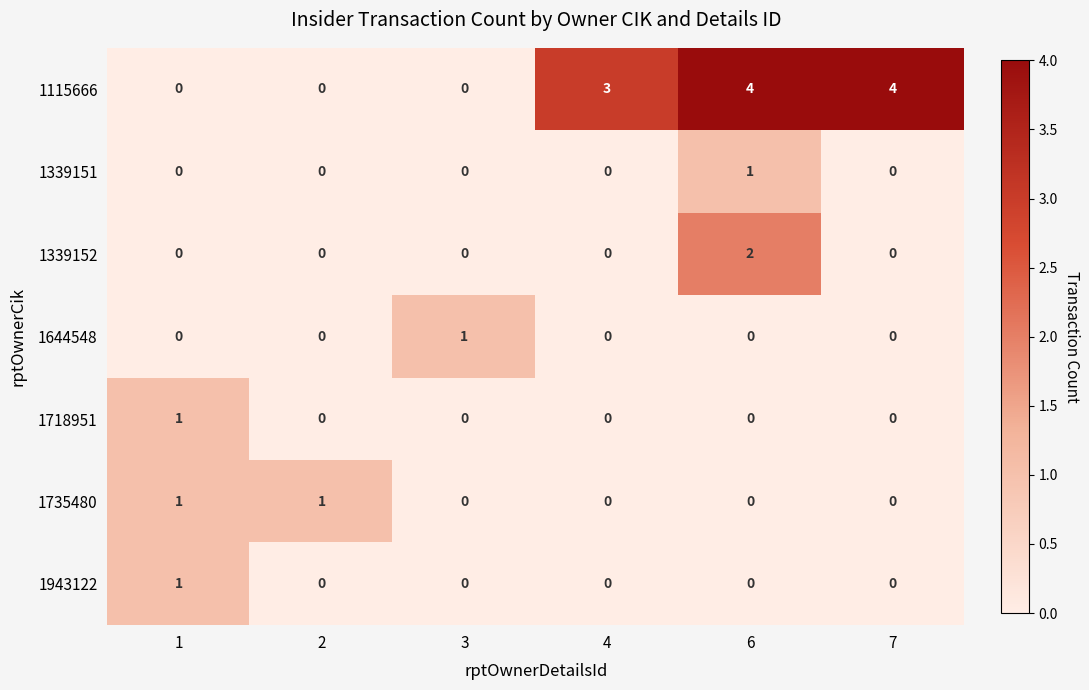

At which category is the sum across all series the highest?

6